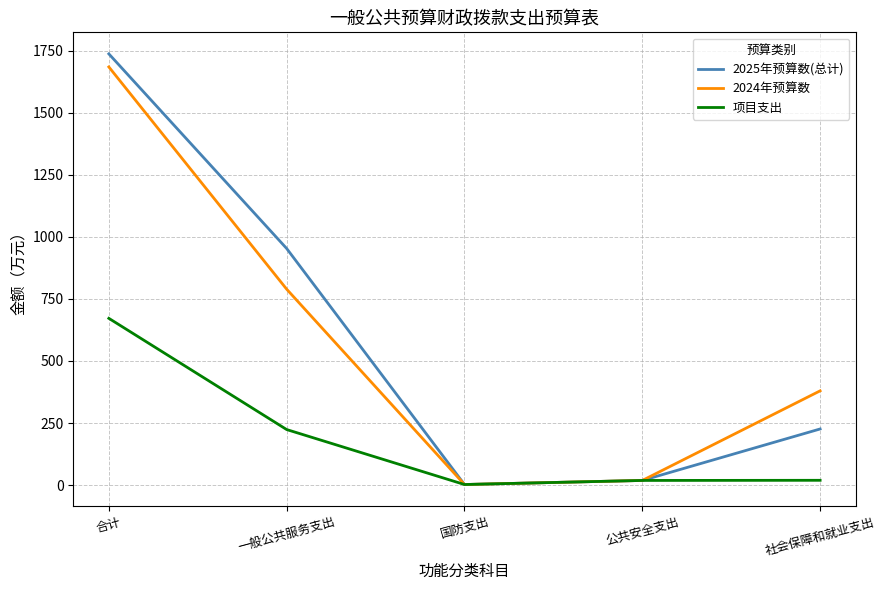

Where is 2025年预算数(总计) nearest to the value 870?

一般公共服务支出